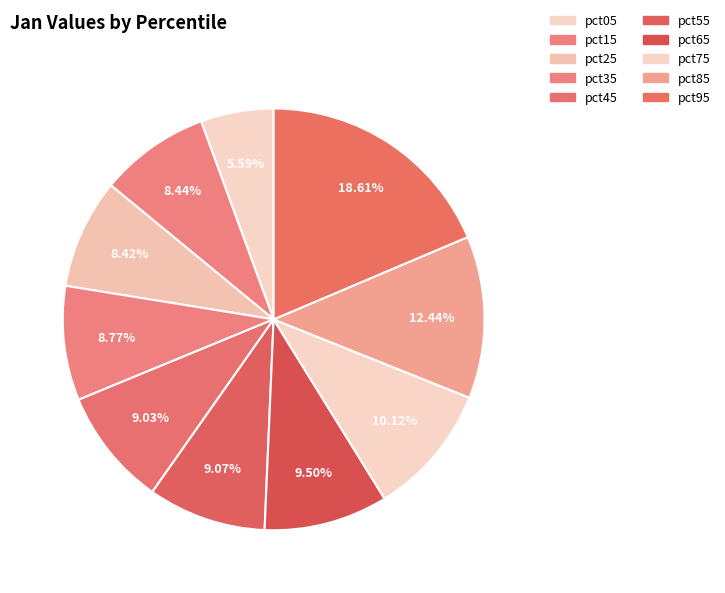

Does any single category account for the majority?

No